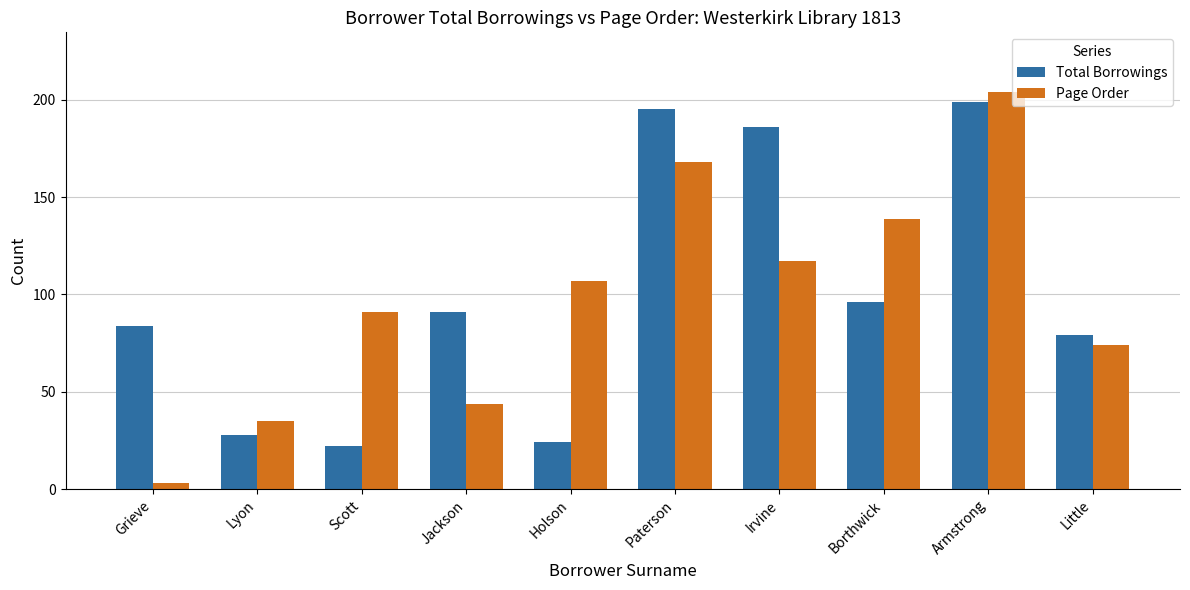

List the series in order of their peak value, highest first.

Page Order, Total Borrowings